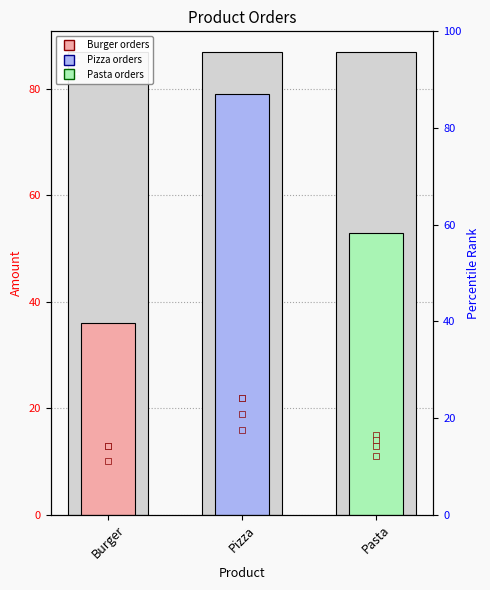

Reading left to right, what are all the values shown in this chart?

Burger=36	Pizza=79	Pasta=53